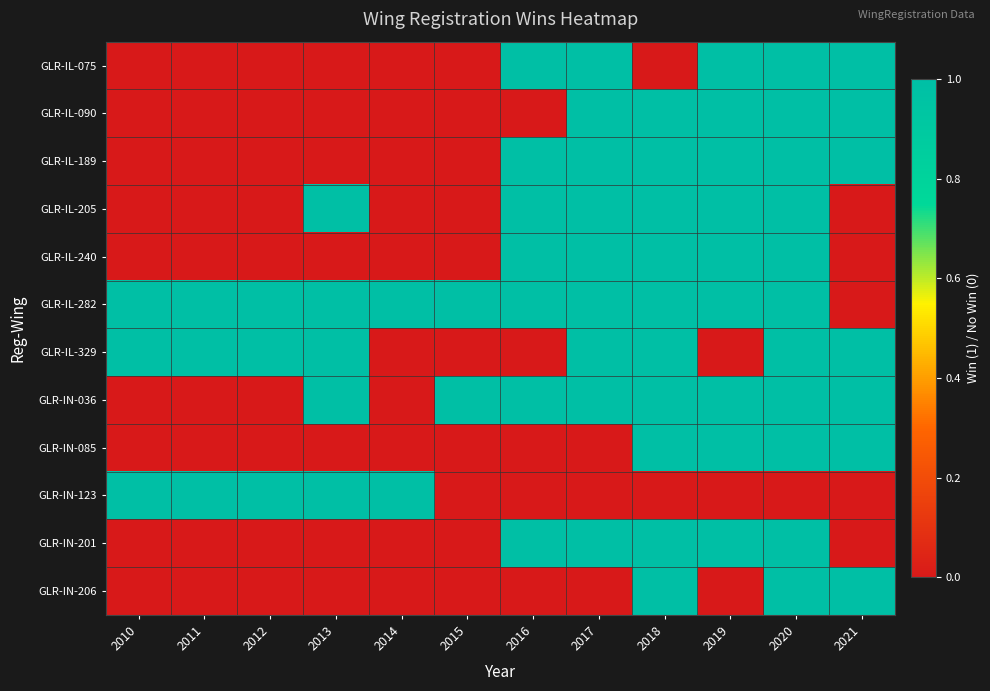

Reading left to right, extract all data points from this chart.

GLR-IL-075: 2010=0	2011=0	2012=0	2013=0	2014=0	2015=0	2016=1	2017=1	2018=0	2019=1	2020=1	2021=1
GLR-IL-090: 2010=0	2011=0	2012=0	2013=0	2014=0	2015=0	2016=0	2017=1	2018=1	2019=1	2020=1	2021=1
GLR-IL-189: 2010=0	2011=0	2012=0	2013=0	2014=0	2015=0	2016=1	2017=1	2018=1	2019=1	2020=1	2021=1
GLR-IL-205: 2010=0	2011=0	2012=0	2013=1	2014=0	2015=0	2016=1	2017=1	2018=1	2019=1	2020=1	2021=0
GLR-IL-240: 2010=0	2011=0	2012=0	2013=0	2014=0	2015=0	2016=1	2017=1	2018=1	2019=1	2020=1	2021=0
GLR-IL-282: 2010=1	2011=1	2012=1	2013=1	2014=1	2015=1	2016=1	2017=1	2018=1	2019=1	2020=1	2021=0
GLR-IL-329: 2010=1	2011=1	2012=1	2013=1	2014=0	2015=0	2016=0	2017=1	2018=1	2019=0	2020=1	2021=1
GLR-IN-036: 2010=0	2011=0	2012=0	2013=1	2014=0	2015=1	2016=1	2017=1	2018=1	2019=1	2020=1	2021=1
GLR-IN-085: 2010=0	2011=0	2012=0	2013=0	2014=0	2015=0	2016=0	2017=0	2018=1	2019=1	2020=1	2021=1
GLR-IN-123: 2010=1	2011=1	2012=1	2013=1	2014=1	2015=0	2016=0	2017=0	2018=0	2019=0	2020=0	2021=0
GLR-IN-201: 2010=0	2011=0	2012=0	2013=0	2014=0	2015=0	2016=1	2017=1	2018=1	2019=1	2020=1	2021=0
GLR-IN-206: 2010=0	2011=0	2012=0	2013=0	2014=0	2015=0	2016=0	2017=0	2018=1	2019=0	2020=1	2021=1